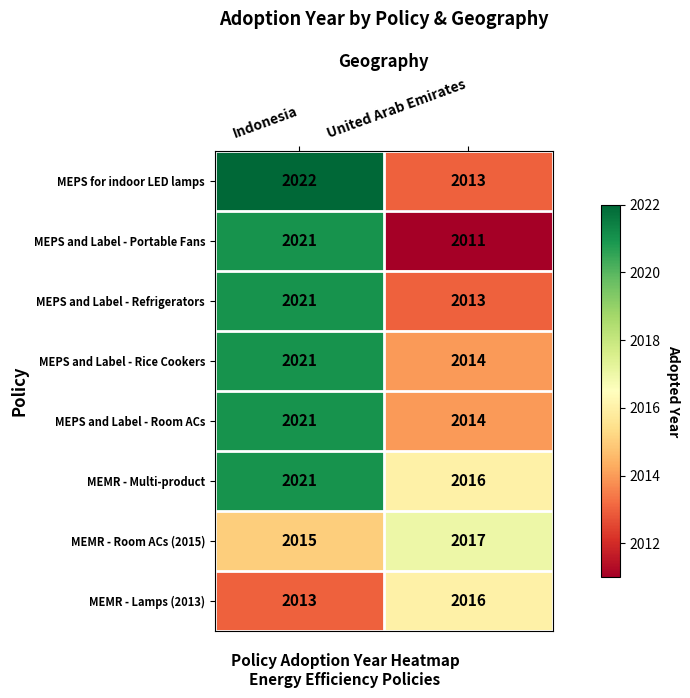

True or false: MEMR - Multi-product has a value of 582 at United Arab Emirates.

False